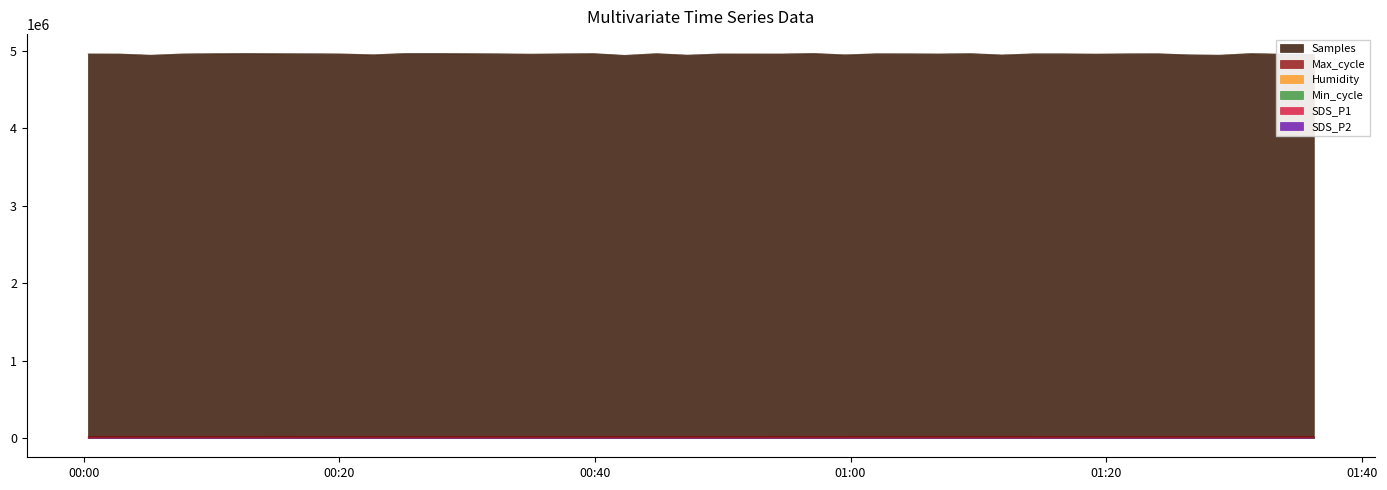

What is the maximum value shown in the chart?

4966265.0